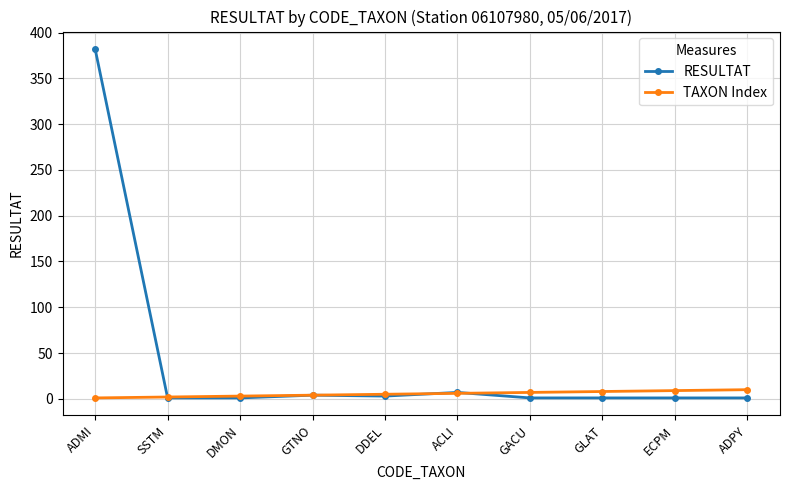

Does the chart display data point markers on the line(s)?

Yes